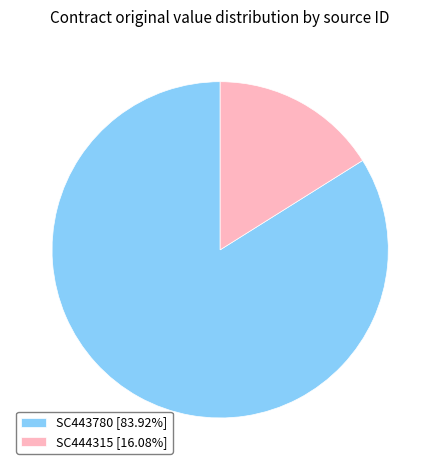

Is it true that SC444315 is 11% of the pie?

False